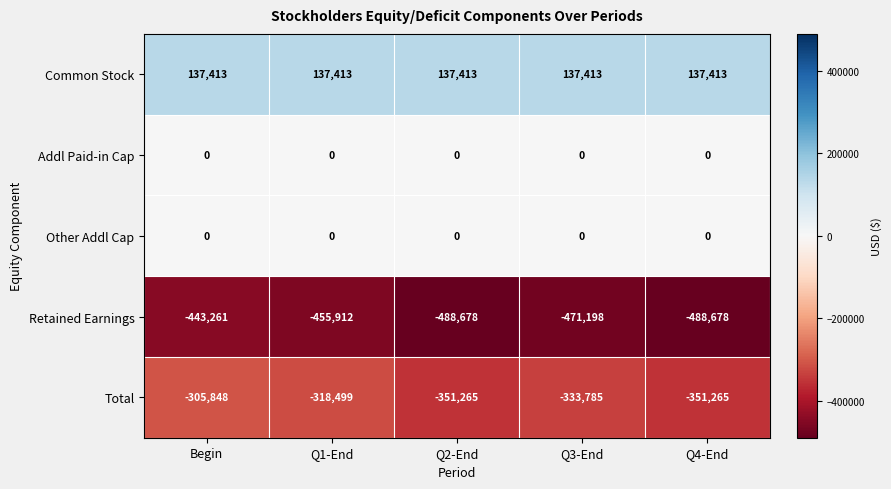

Count the number of categories in the chart.

5